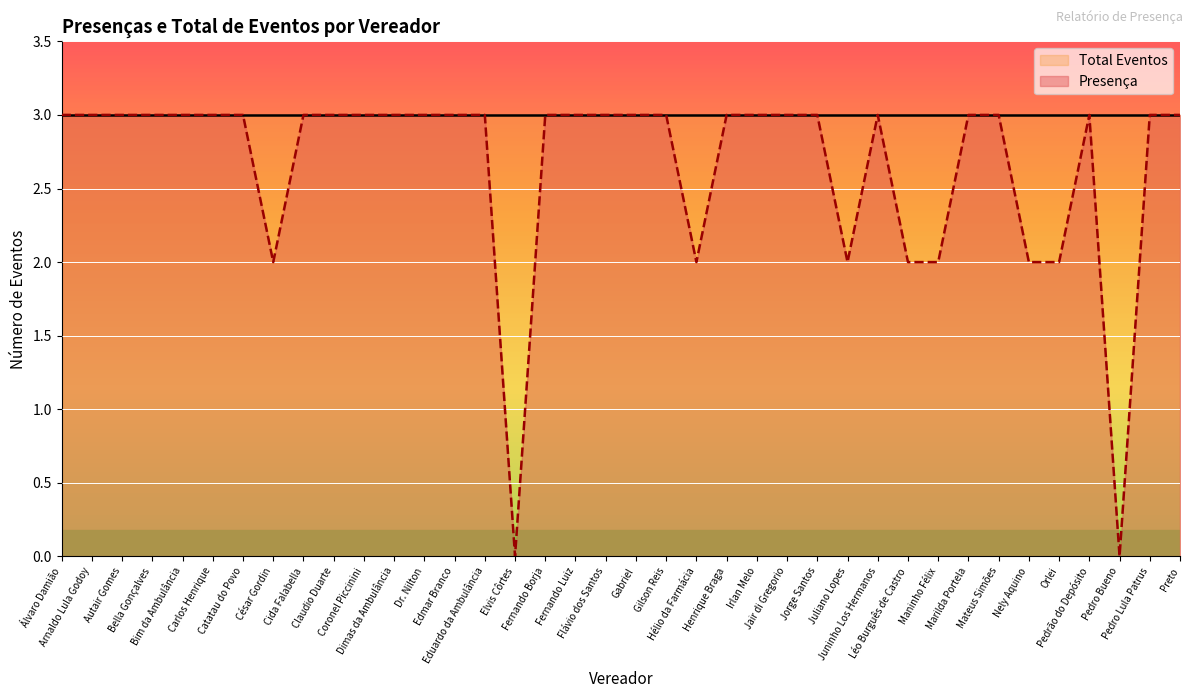

What is the value of the 18th point from the left?

3